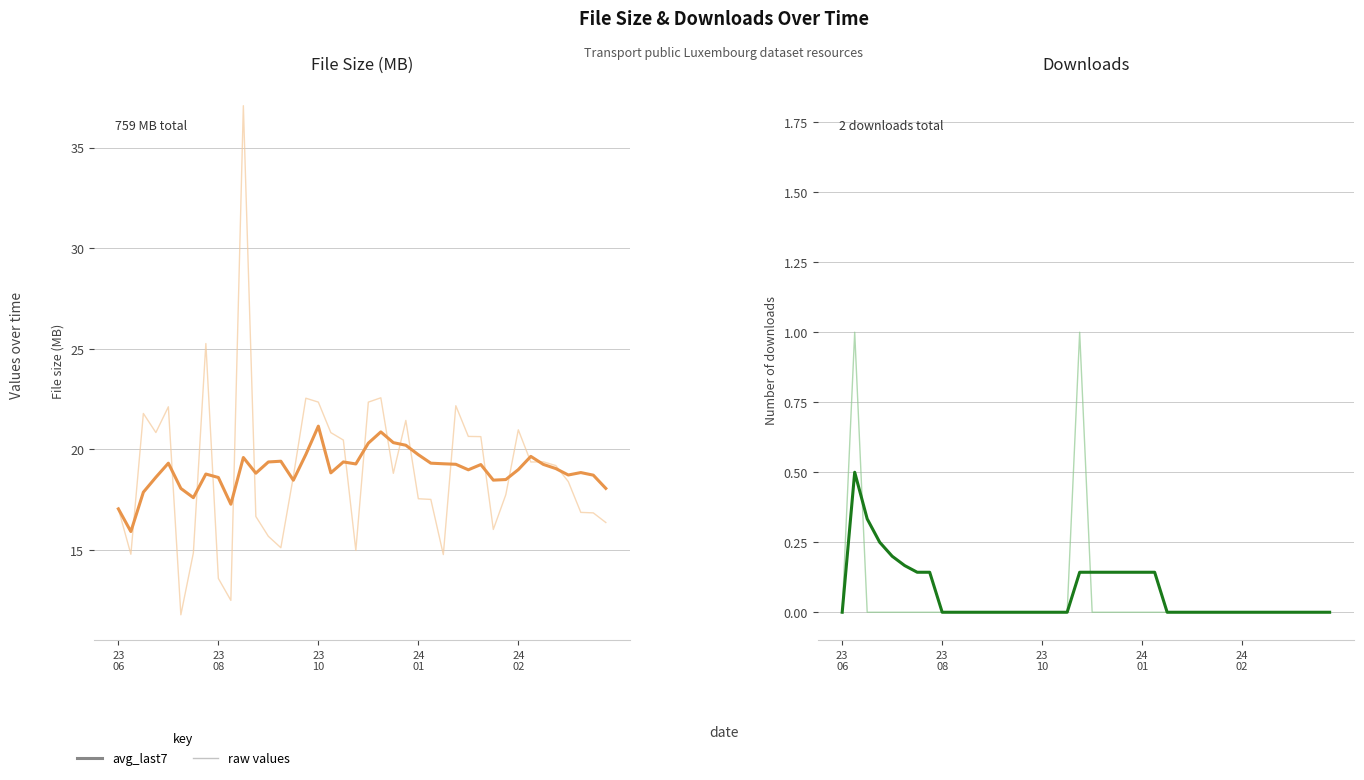

What is the total value across all series at 12?

35.1